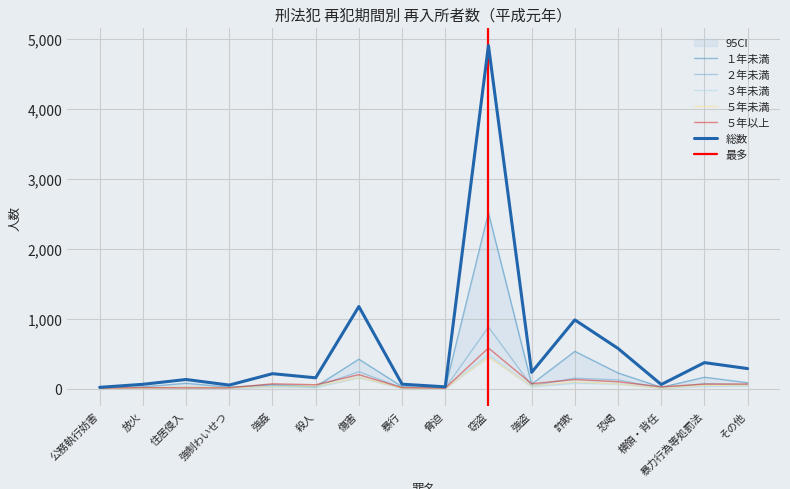

The ３年未満 series shows 9 at 放火. True or false?

True